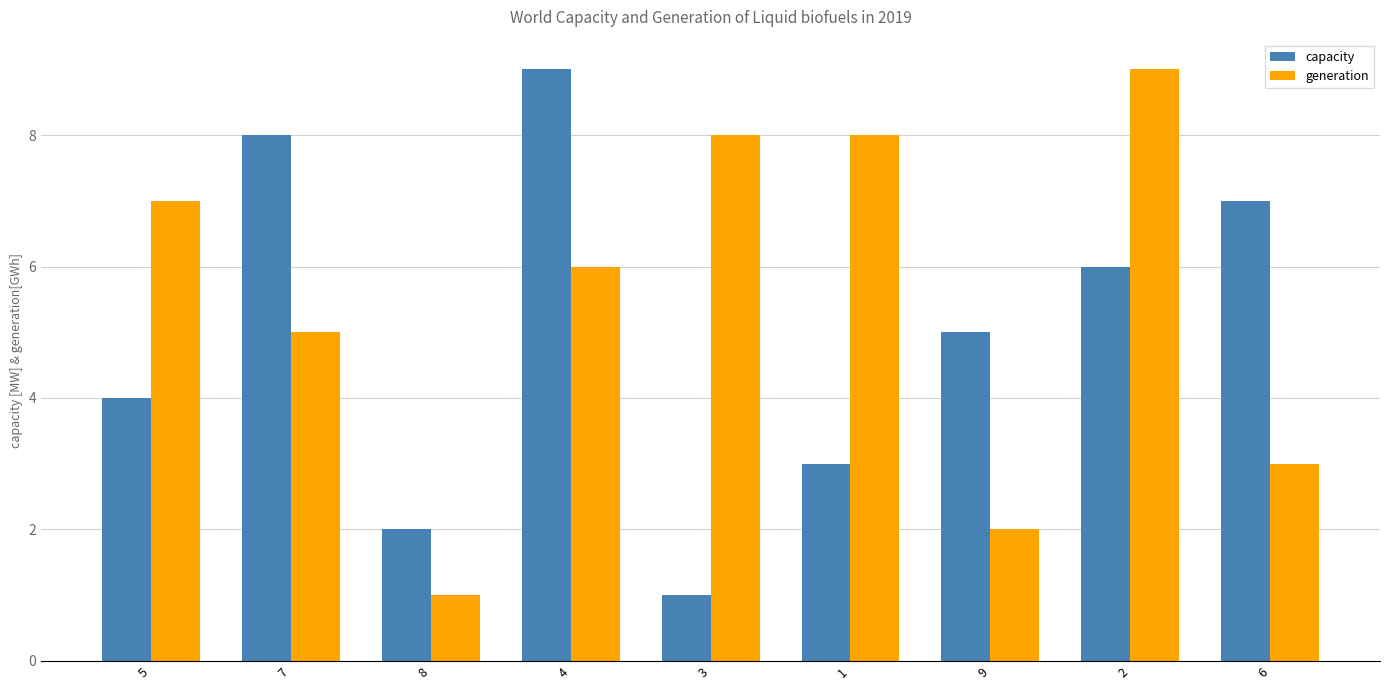

Which series changed the most between 7 and 8?

capacity